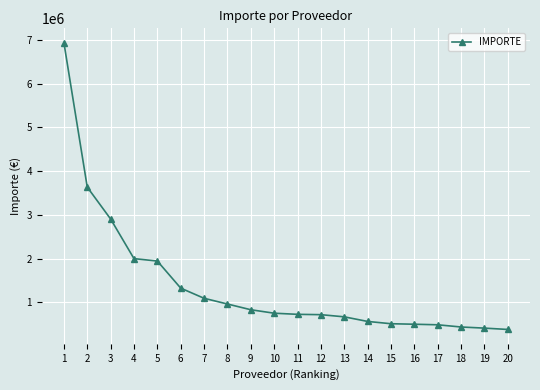

What is the ratio of the value at 2 to the value at 19?

8.8